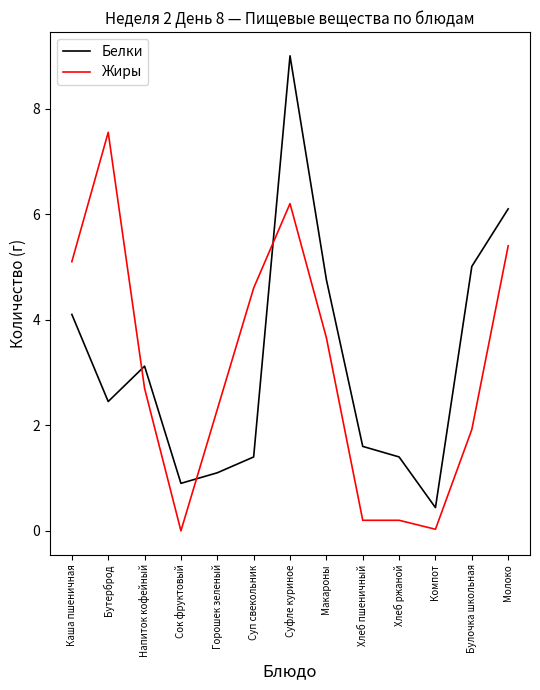

Is it true that Жиры equals 5.4 at Молоко?

True